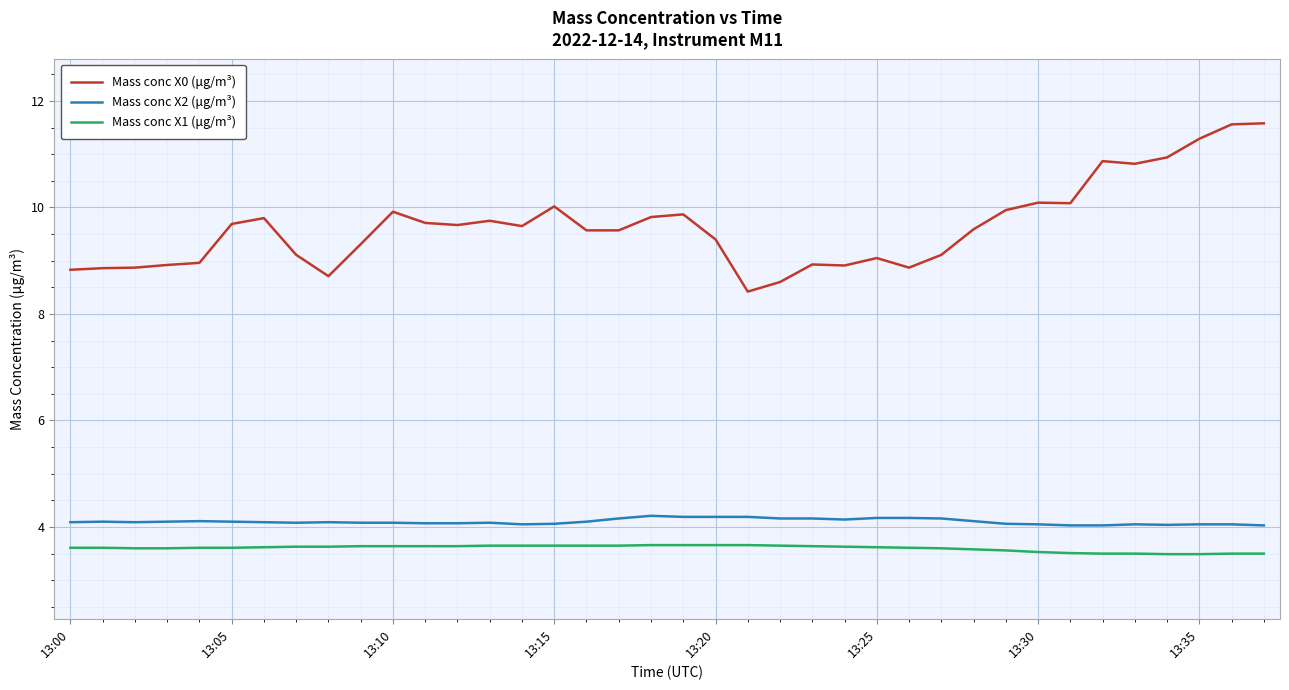

How many distinct data groups are displayed?

3